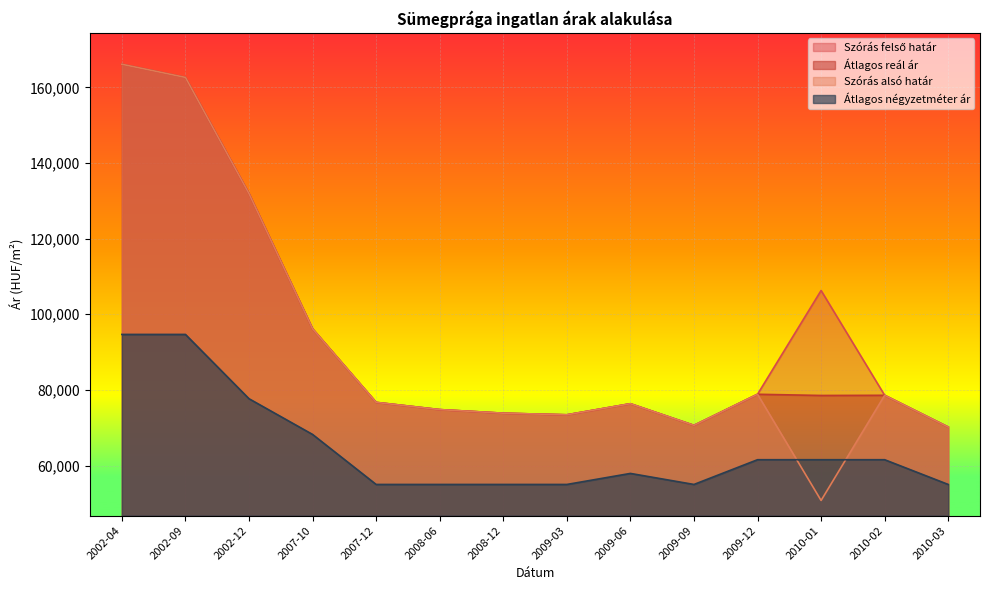

How many data points in Szórás alsó határ are above 76702?

6